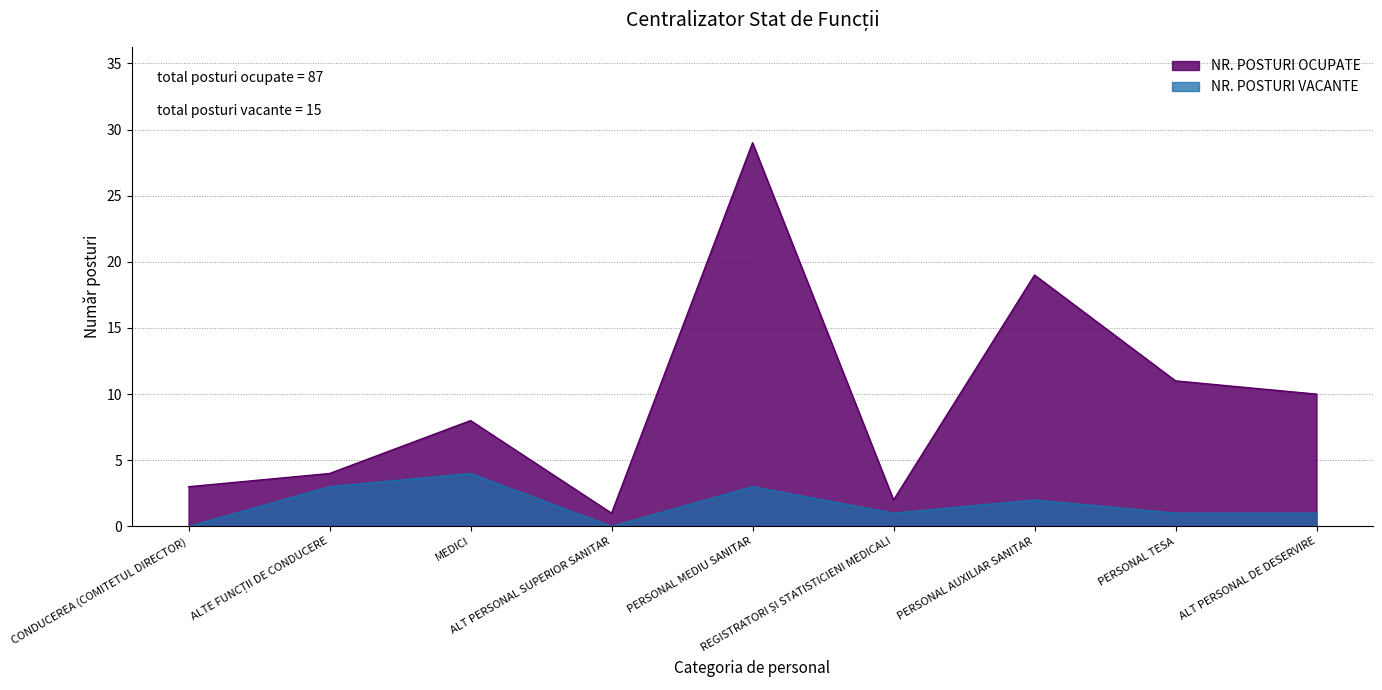

What is the label of the 3rd point from the left?

MEDICI